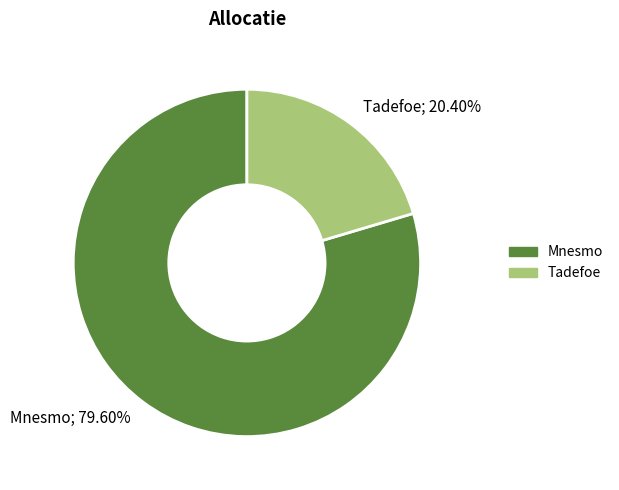

How many segments does this pie chart have?

2